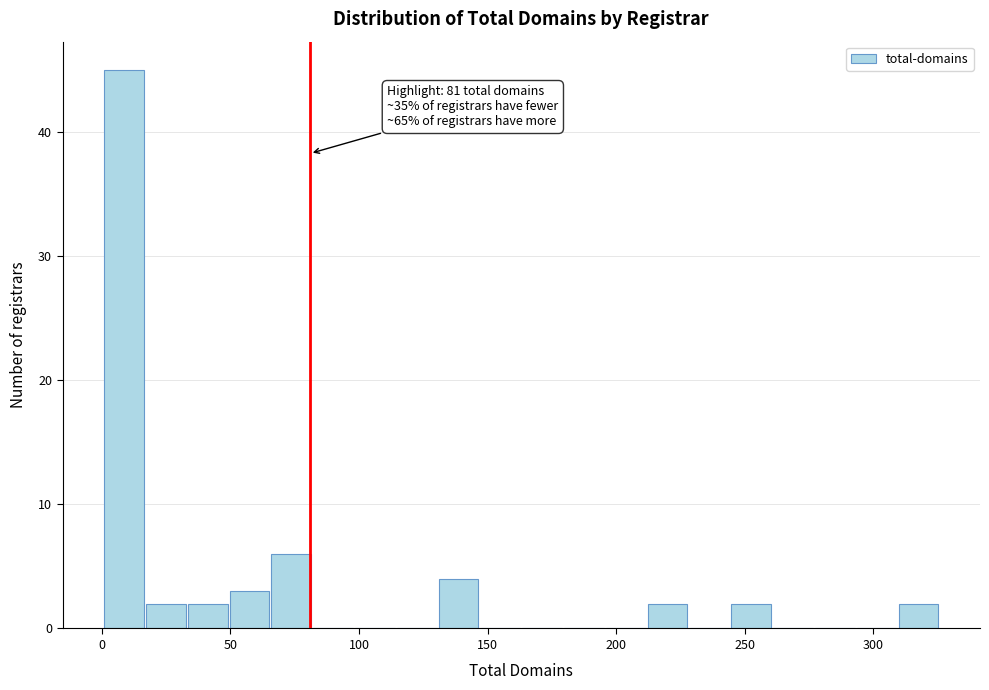

Read against the x-axis, roughly where is the centre of the tallest bar?

10